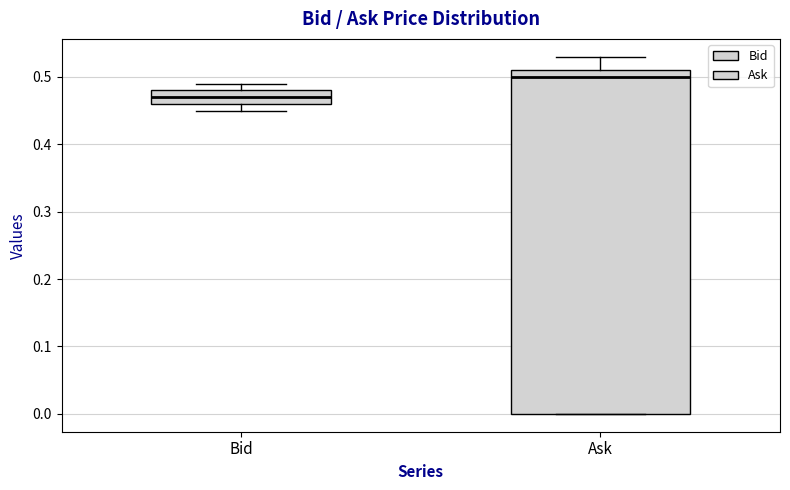

Reading left to right, read every box against the y-axis: the position of its median line, the range the box covers, and the ends of its whiskers. The values are not printed on the chart, so give them approximately, as read against the axis.

Bid: median 0.47, box 0.46 to 0.48, whiskers 0.45 to 0.49
Ask: median 0.50, box 0.00 to 0.51, whiskers 0.00 to 0.53